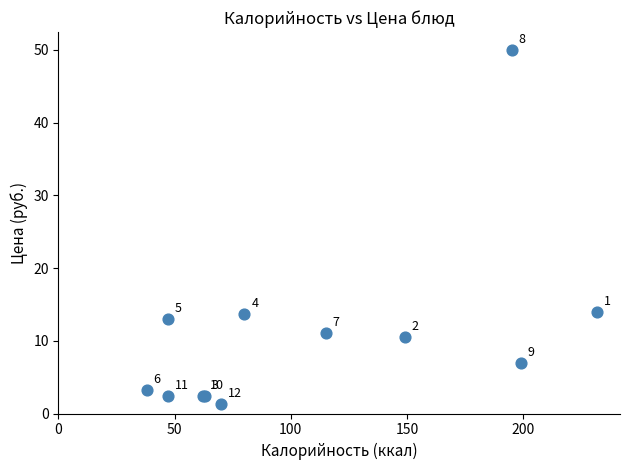

What Y value in the scatter plot is closest to 25?

14.0